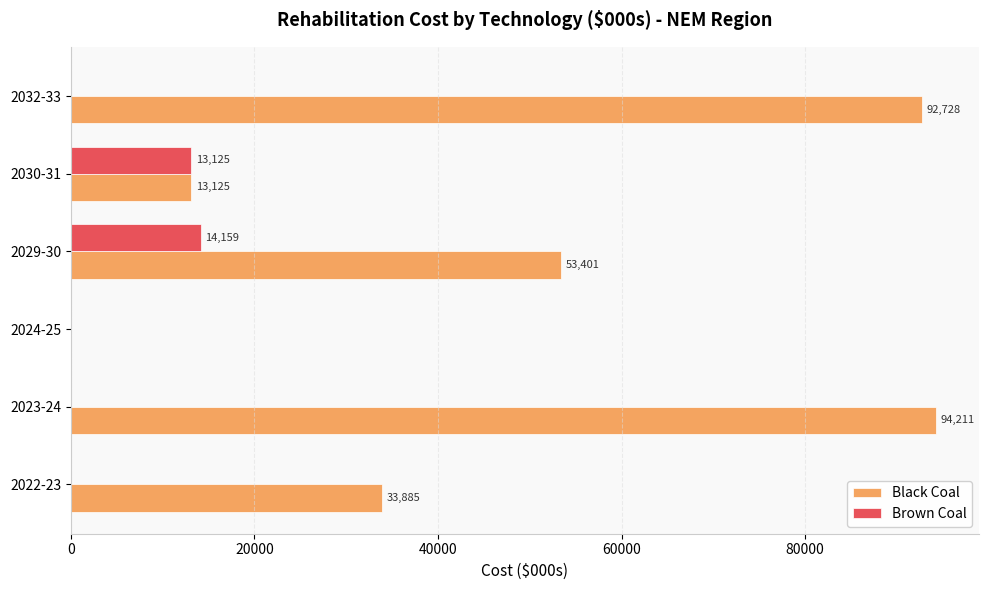

The Black Coal series shows 0.0 at 2024-25. True or false?

True